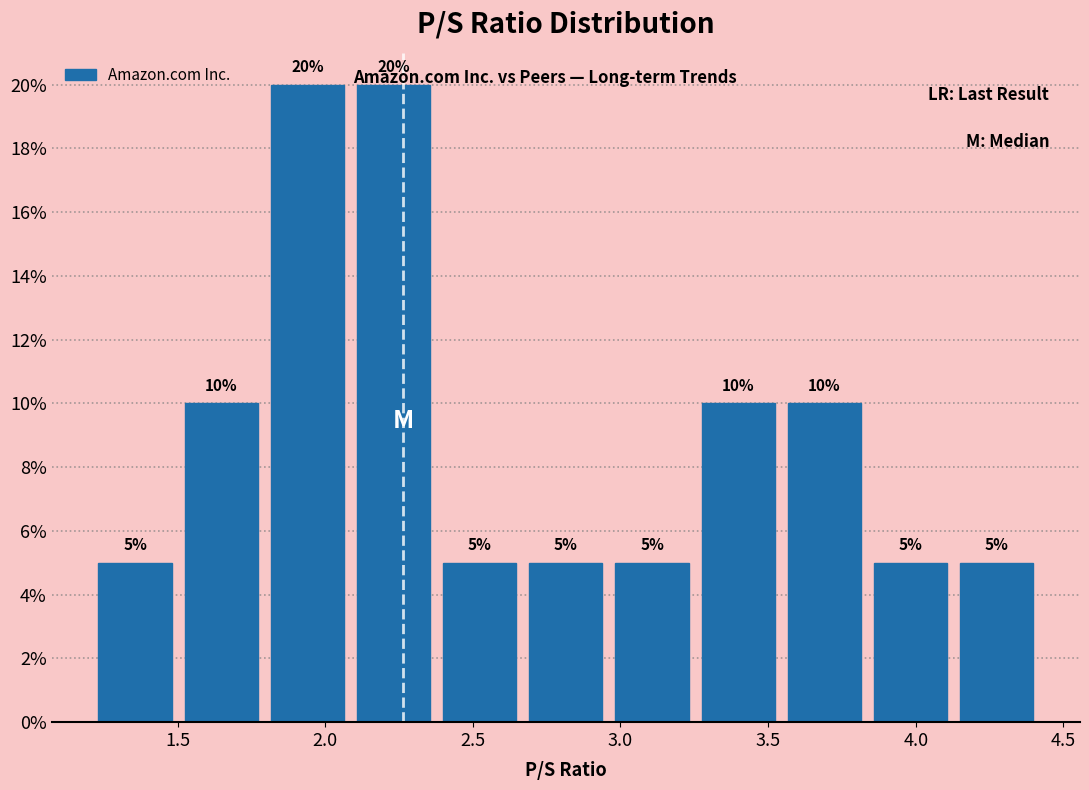

Reading left to right, list every bar in this chart as the range it spans on the x-axis followed by its height. The bar edges are not printed on the chart, so give them approximately, as read against the axis.

1.20 to 1.50: 5
1.50 to 1.80: 10
1.80 to 2.10: 20
2.10 to 2.40: 20
2.40 to 2.65: 5
2.65 to 2.95: 5
2.95 to 3.25: 5
3.25 to 3.55: 10
3.55 to 3.85: 10
3.85 to 4.15: 5
4.15 to 4.40: 5